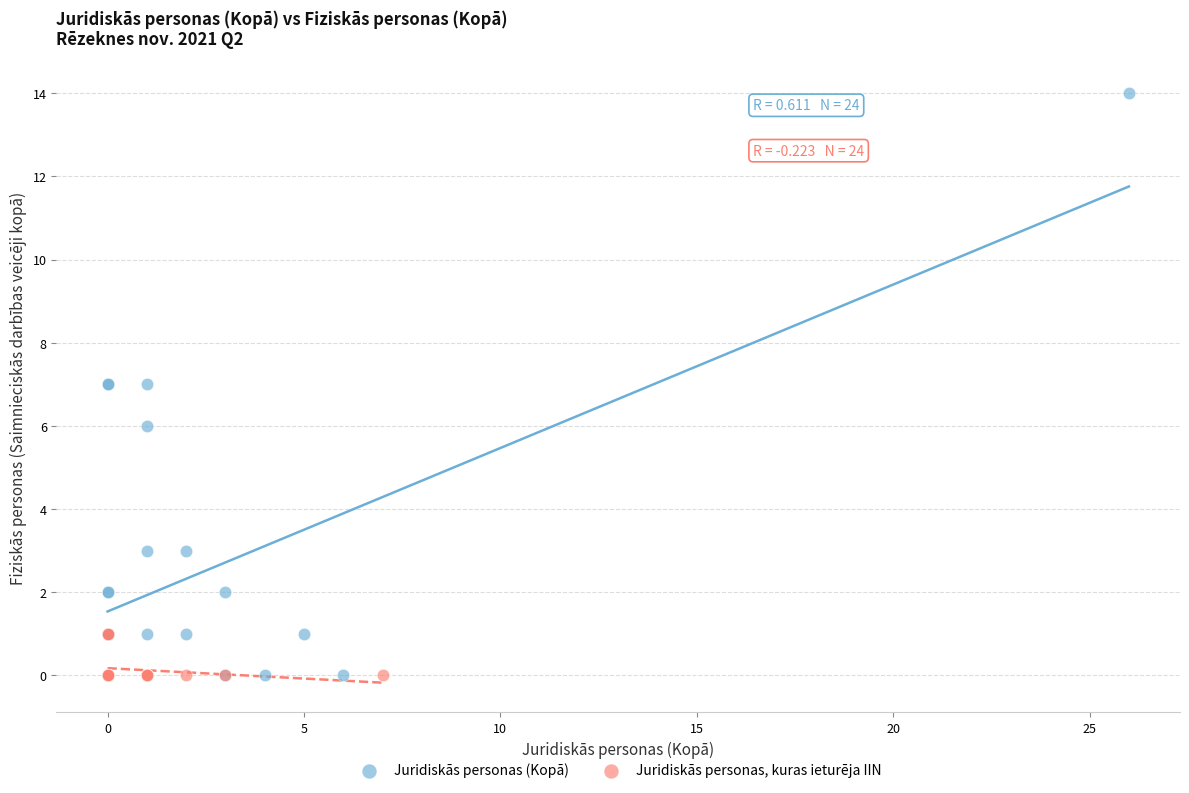

Which series reaches the maximum Y coordinate?

Juridiskās personas (Kopā)